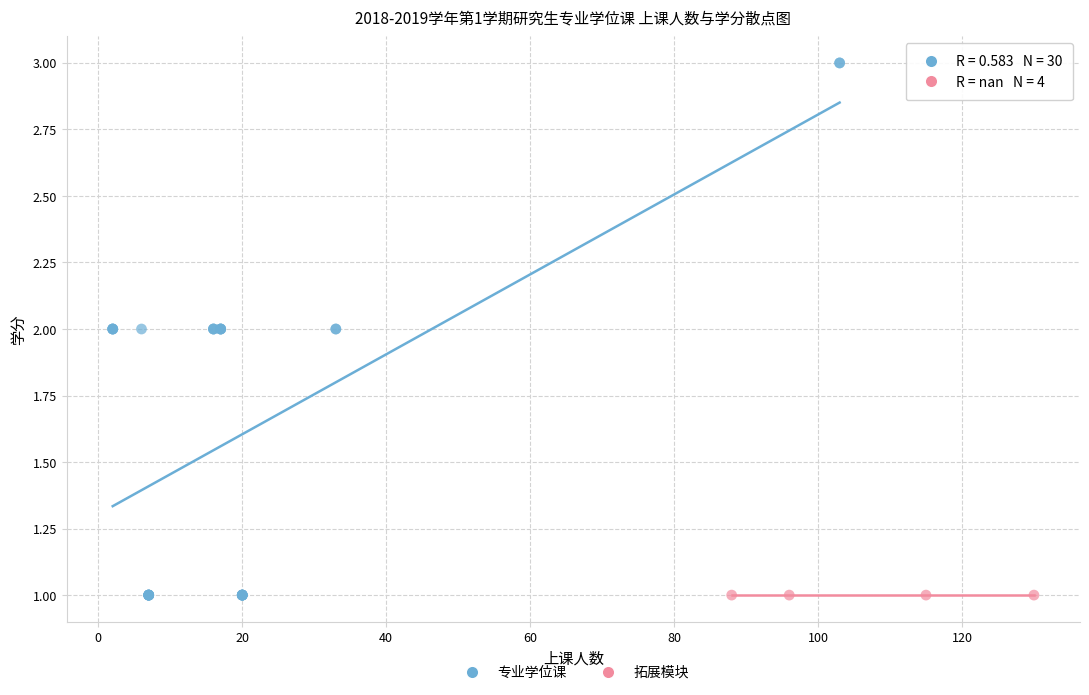

Which series reaches the maximum Y coordinate?

专业学位课